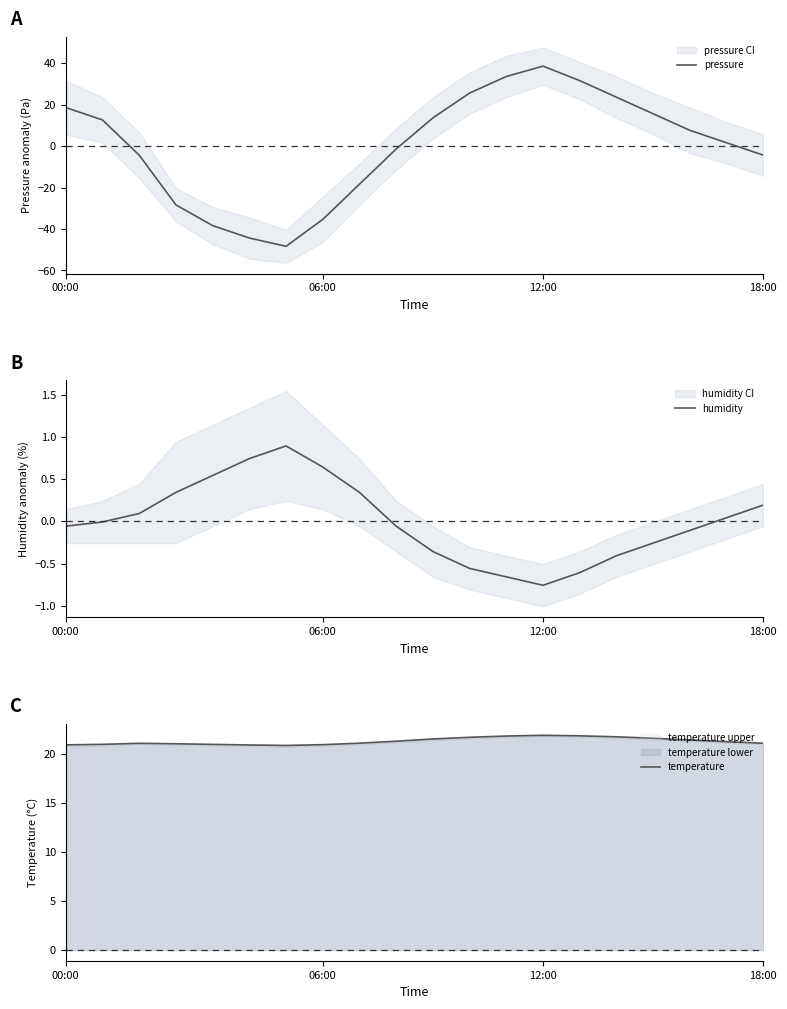

List the series in order of their peak value, lowest first.

humidity, temperature, pressure